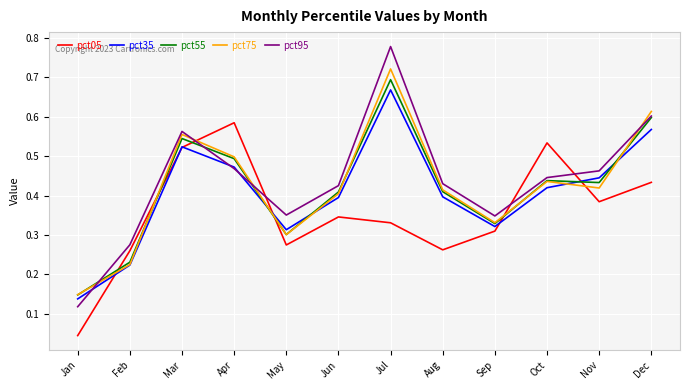

Between Mar and Jun, which series saw the biggest shift?

pct05